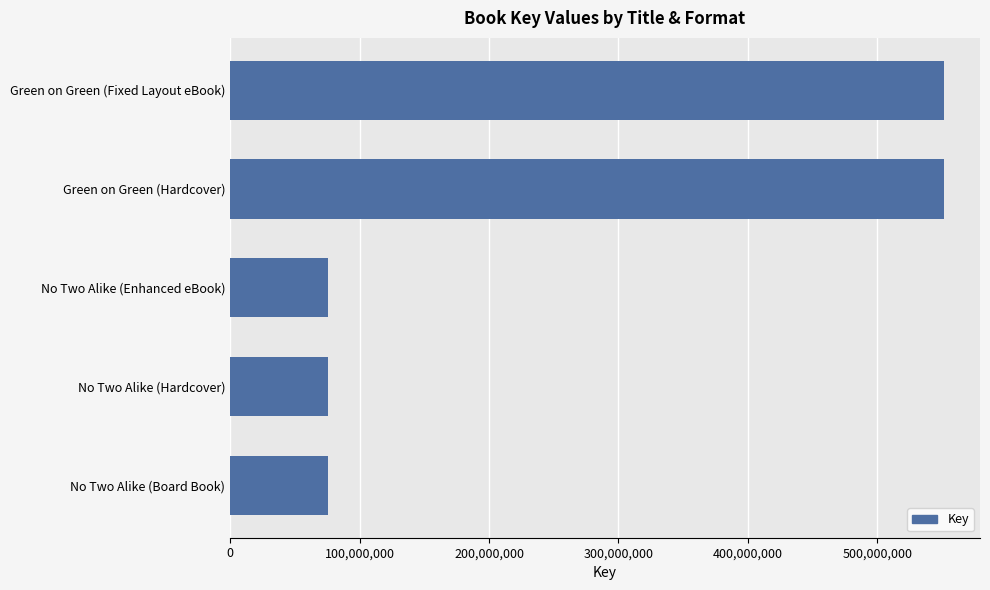

Which has a higher value, Green on Green (Fixed Layout eBook) or No Two Alike (Hardcover)?

Green on Green (Fixed Layout eBook)